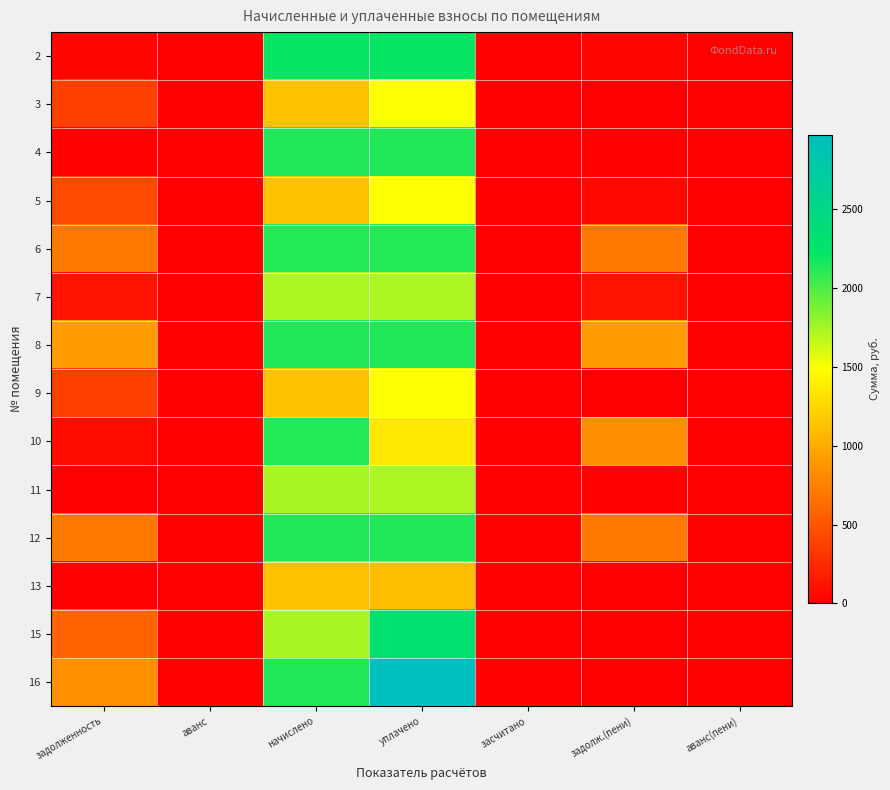

At which category is the sum across all series the highest?

уплачено